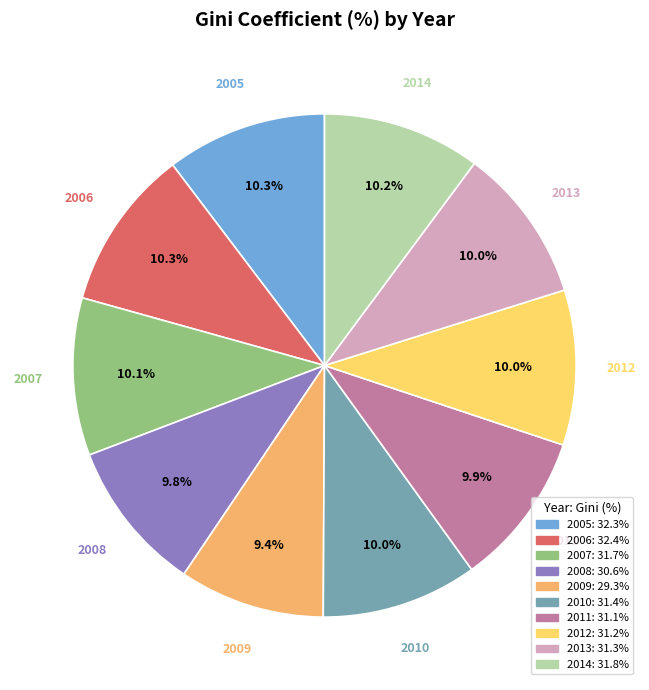

What is the ratio of the value at 2005 to the value at 2011?

1.0